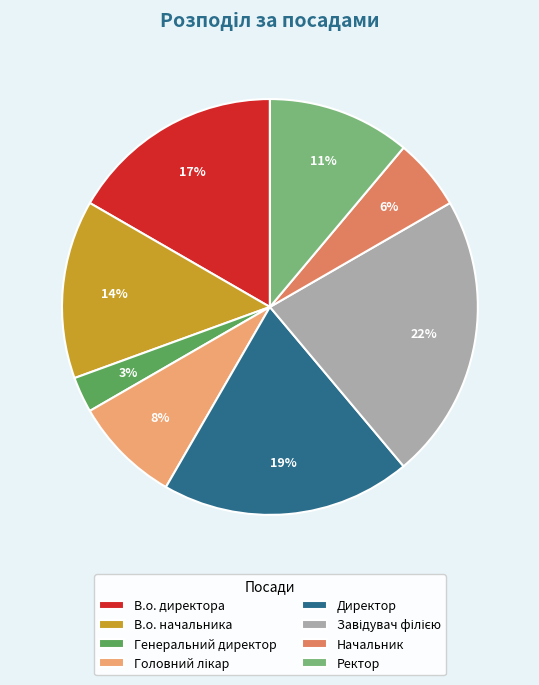

Is the sum of Генеральний директор and В.о. директора greater than half?

No